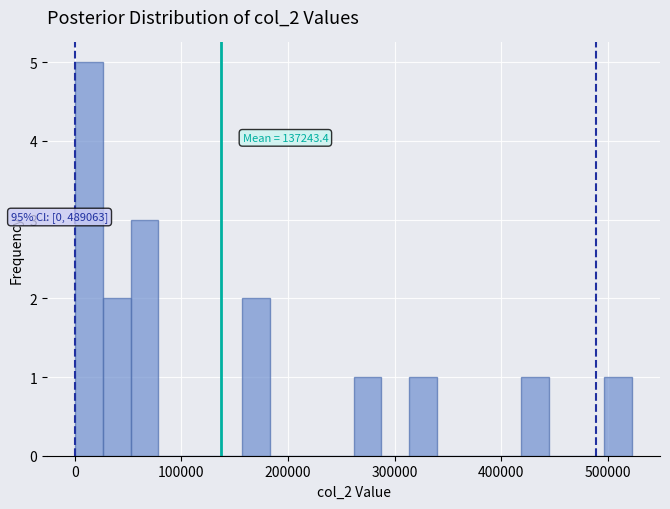

Read against the x-axis, roughly where is the centre of the tallest bar?

10000